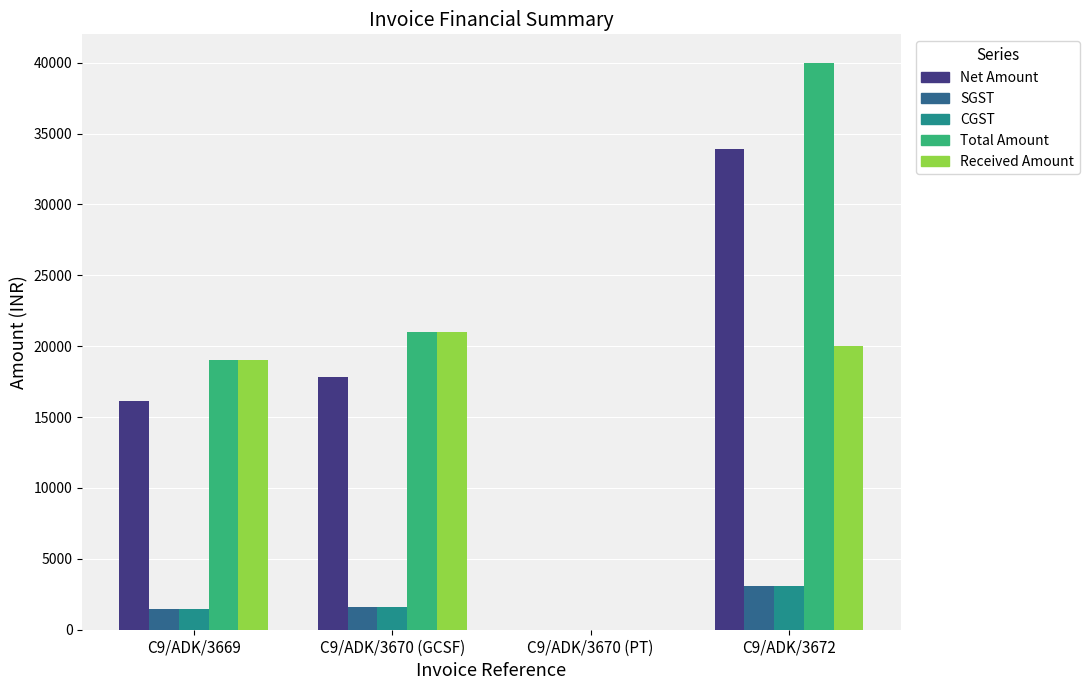

What is the sum of all Total Amount values?

80000.0